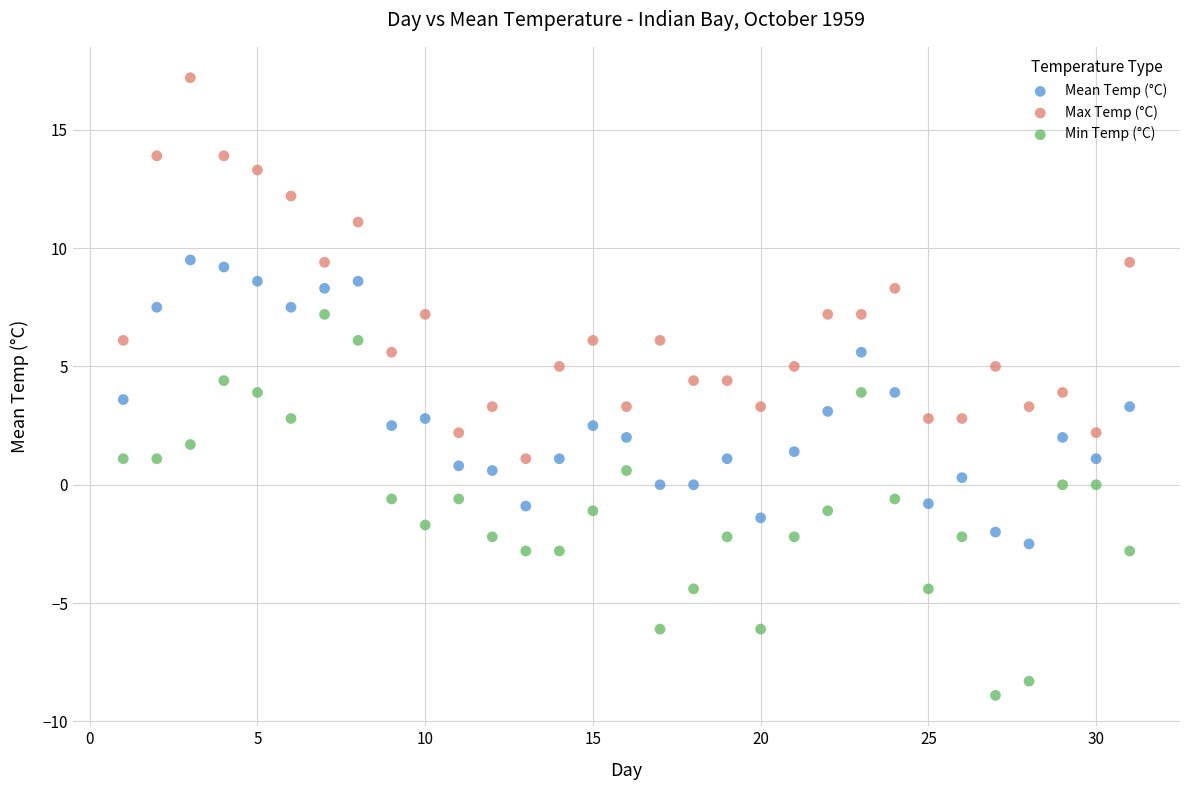

Across all data points, what is the range of X values (max minus min)?

30.0